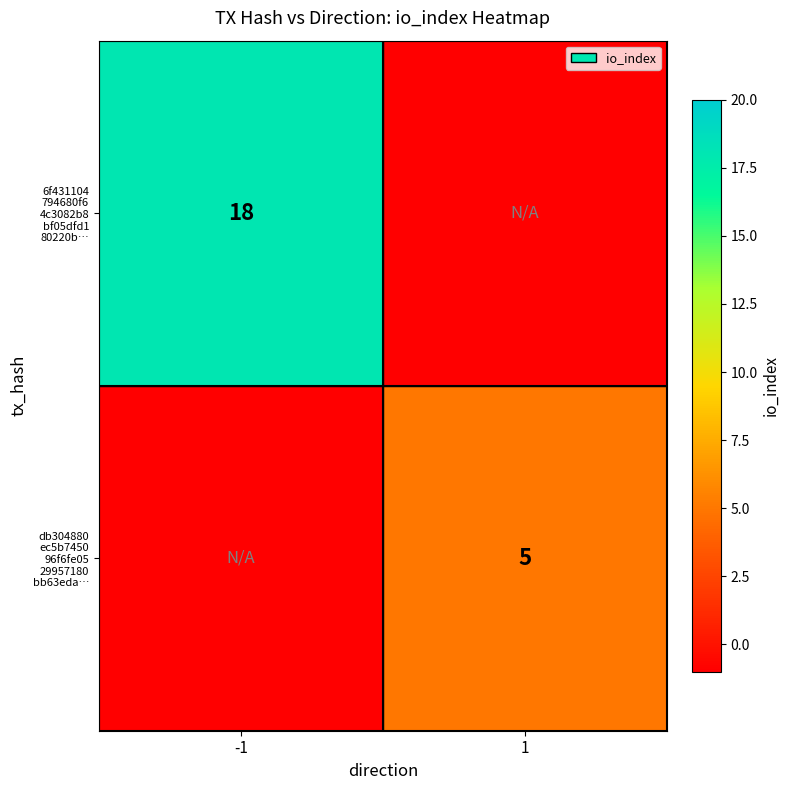

What is the sum of all 6f431104 794680f6 4c3082b8 bf05dfd1 80220b… values?

17